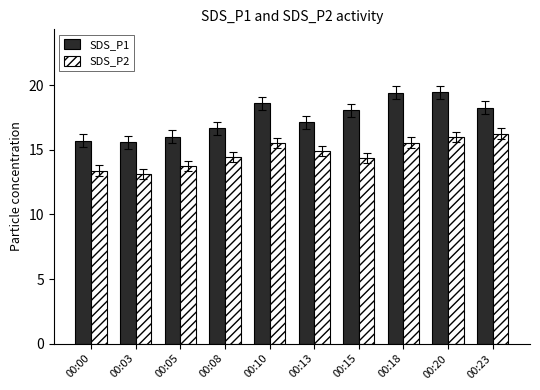

Where does the SDS_P1 series first go above 18?

00:10